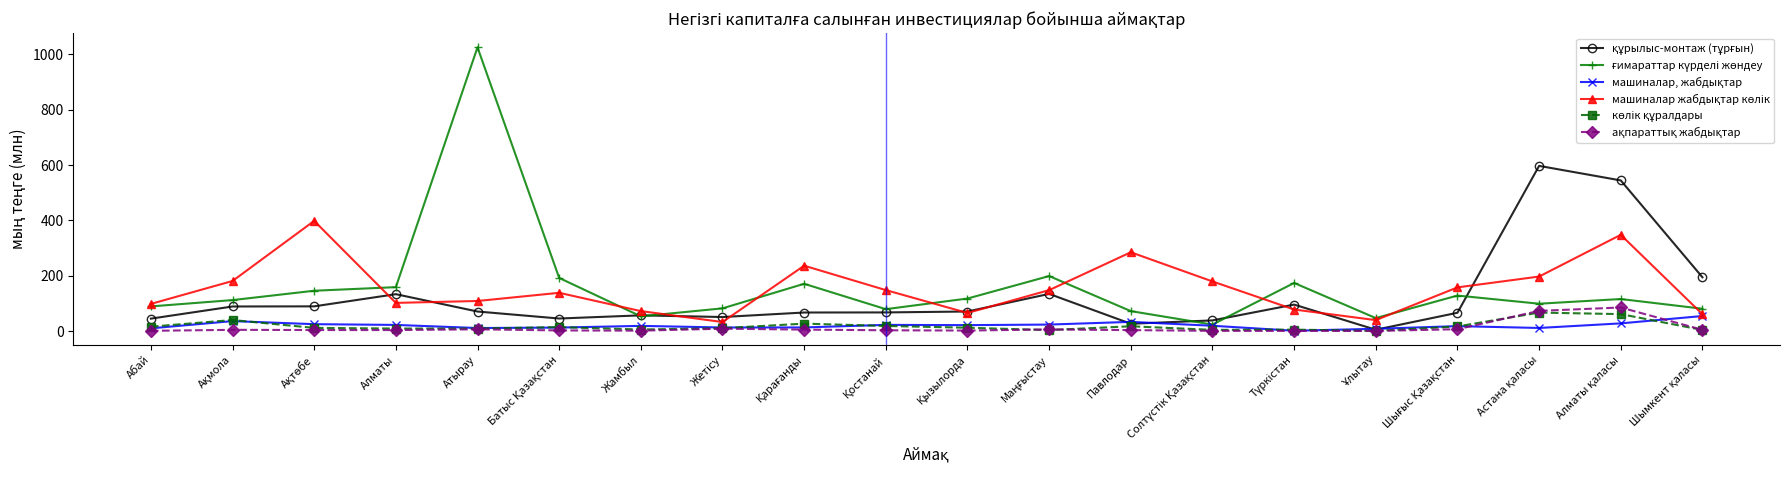

What is the label of the 16th point from the right?

Атырау